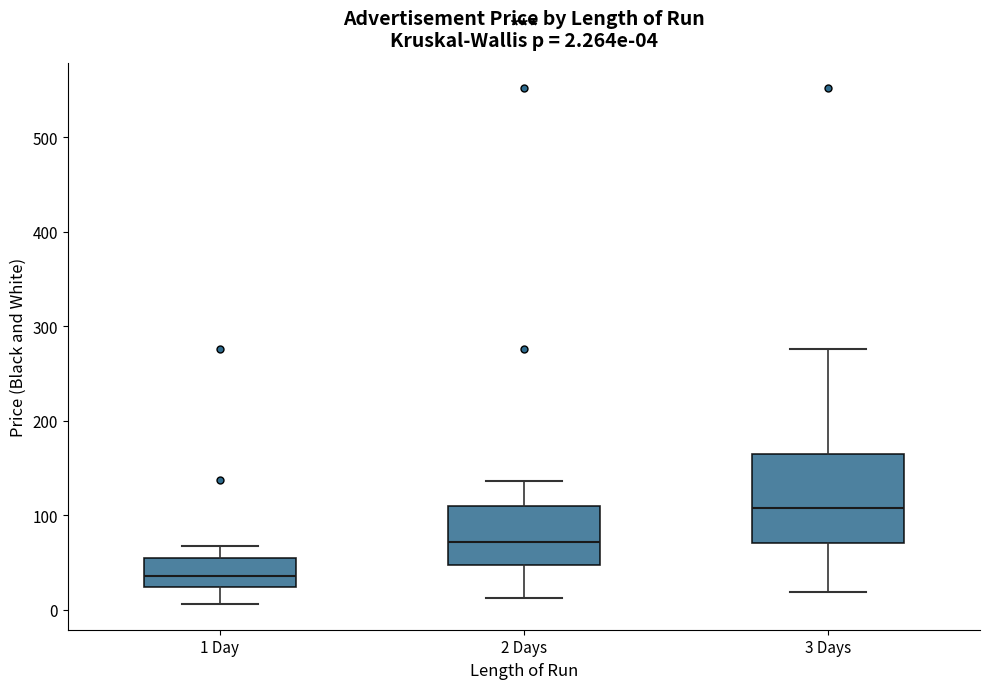

Which box has the lowest median line?

1 Day